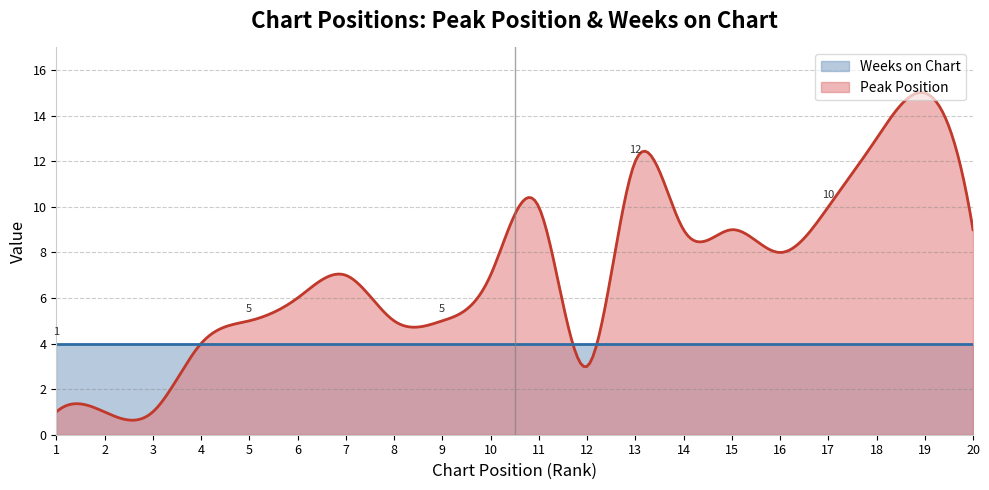

Reading right to left, what are all the values shown in this chart?

Peak Position: 9	15	13	10	8	9	9	12	3	10	7	5	5	7	6	5	4	1	1	1
Weeks on Chart: 4	4	4	4	4	4	4	4	4	4	4	4	4	4	4	4	4	4	4	4